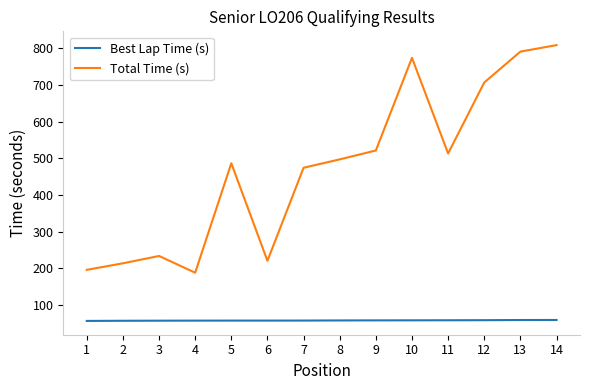

Between 2 and 12, which series saw the biggest shift?

Total Time (s)